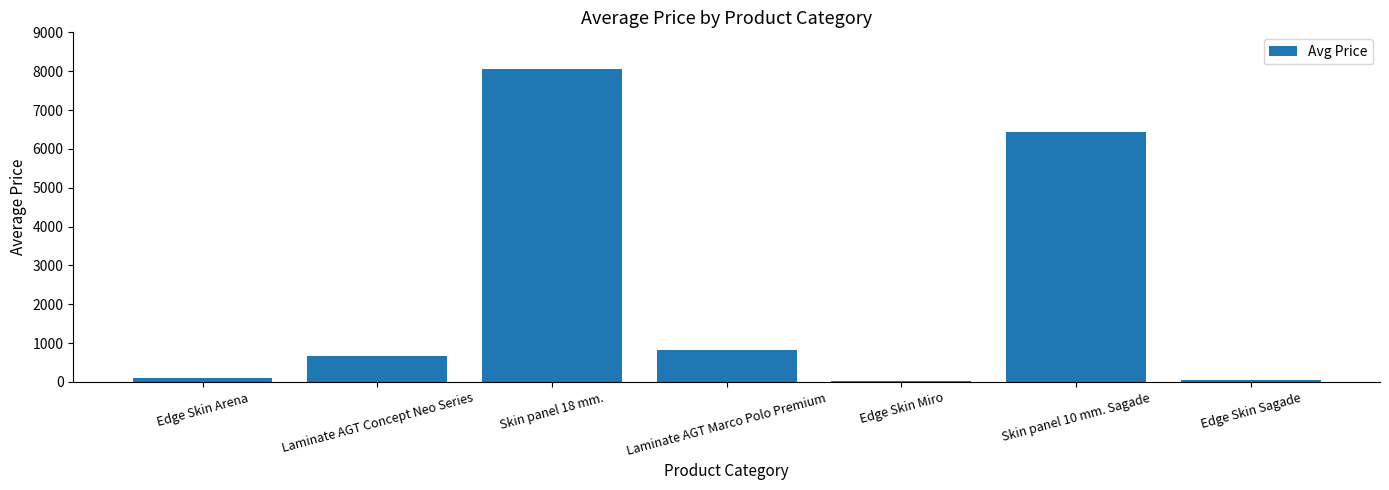

Between Laminate AGT Marco Polo Premium and Skin panel 10 mm. Sagade, which is larger?

Skin panel 10 mm. Sagade